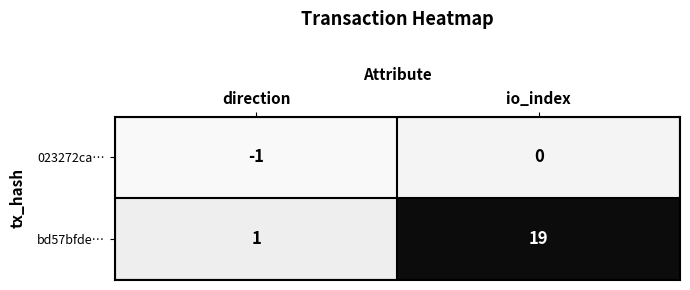

Which label corresponds to the largest value in the chart?

io_index